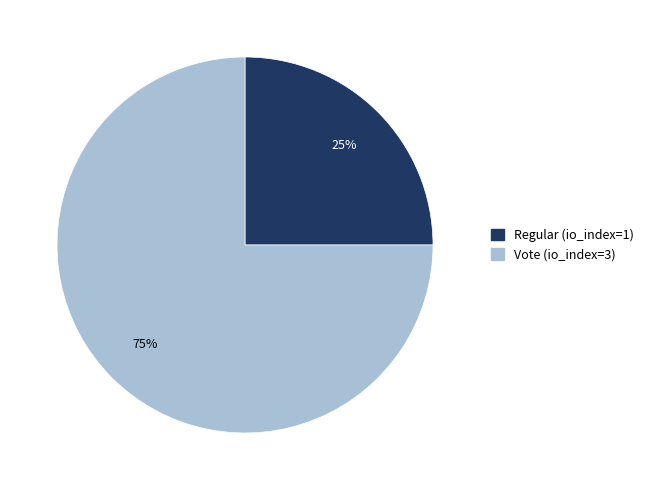

To the nearest percent, what portion does Vote (io_index=3) represent?

75%